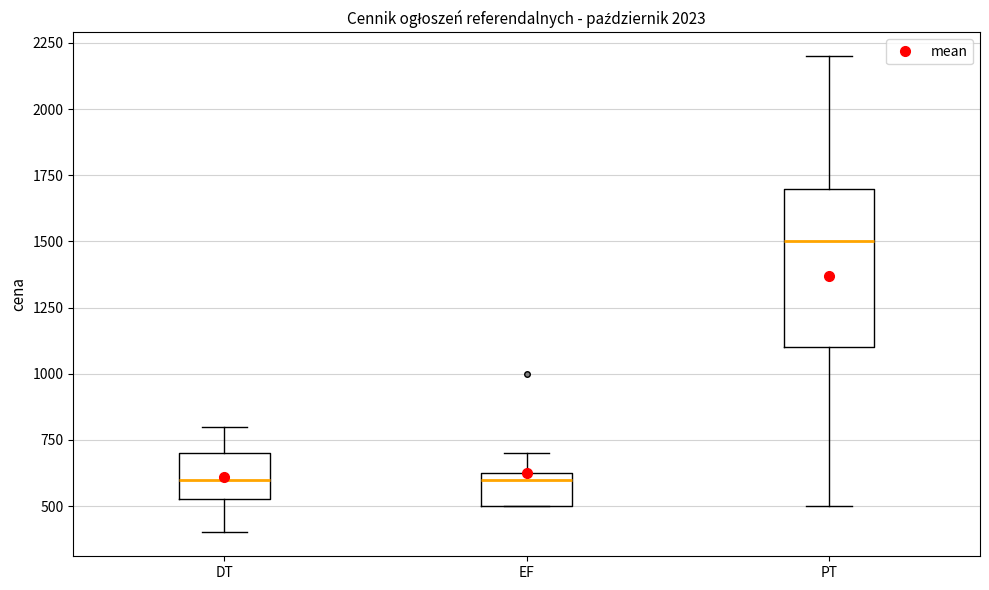

Reading left to right, transcribe this box plot: for each box, give where its median line is, the range the box spans, and where its two whiskers end, as read against the y-axis. The values are not printed on the chart, so give them approximately, as read against the axis.

DT: median 600, box 550 to 700, whiskers 400 to 800
EF: median 600, box 500 to 650, whiskers 500 to 700
PT: median 1500, box 1100 to 1700, whiskers 500 to 2200